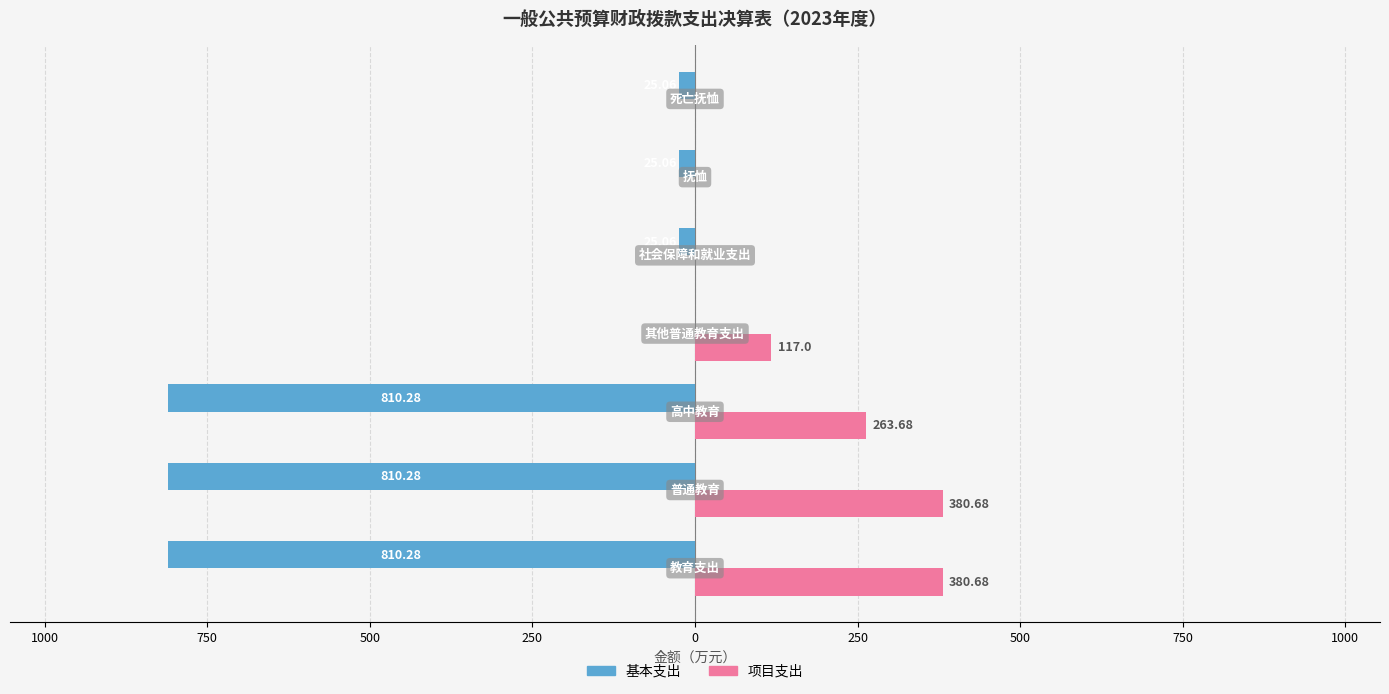

What is the value of the 基本支出 bar at the 6th from the left?

-25.1